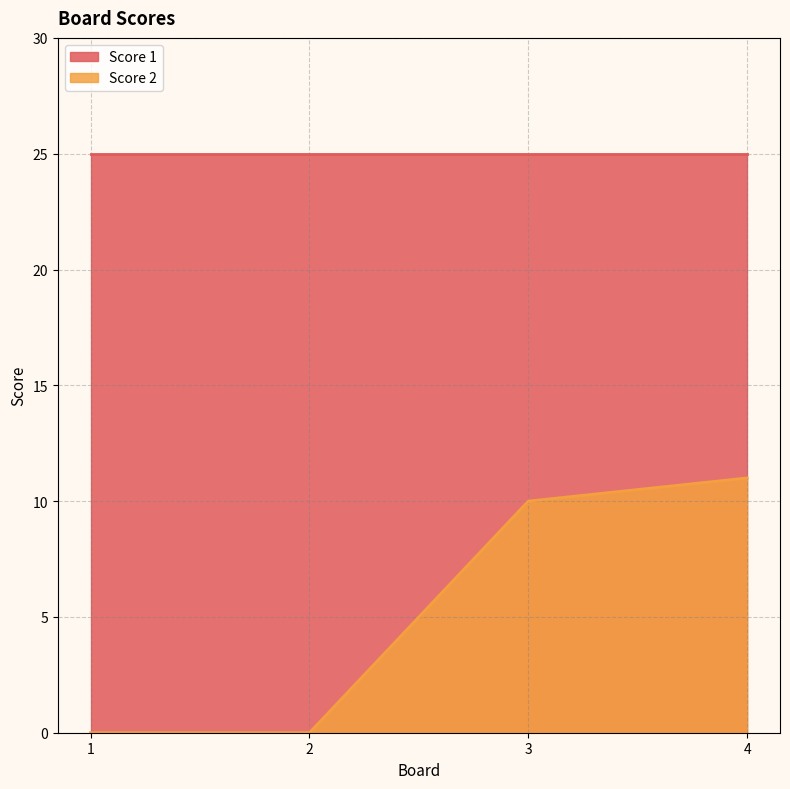

Which series has the largest range (max minus min)?

Score 2